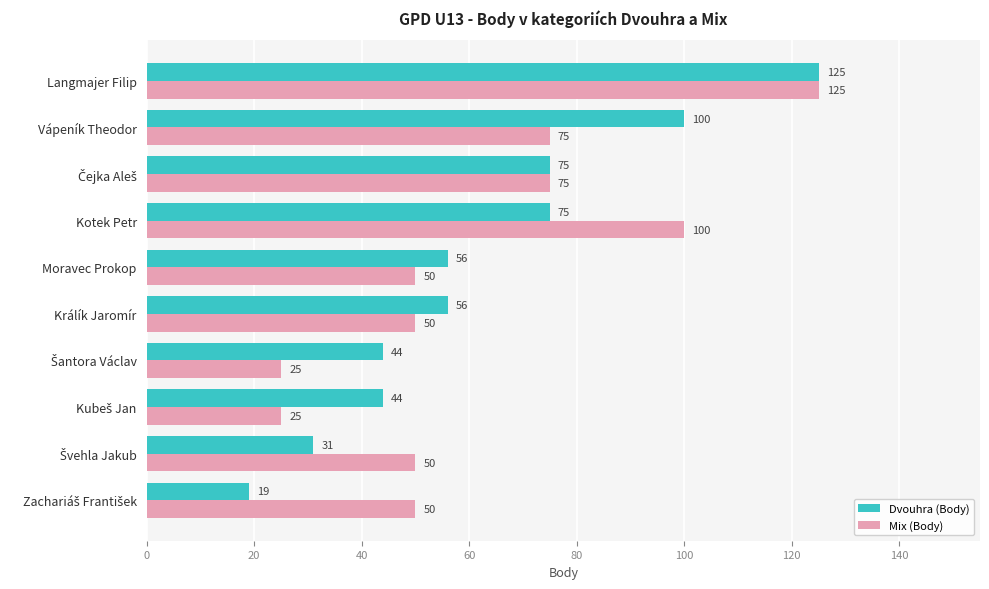

Which category has the highest value in the Dvouhra (Body) series?

Langmajer Filip